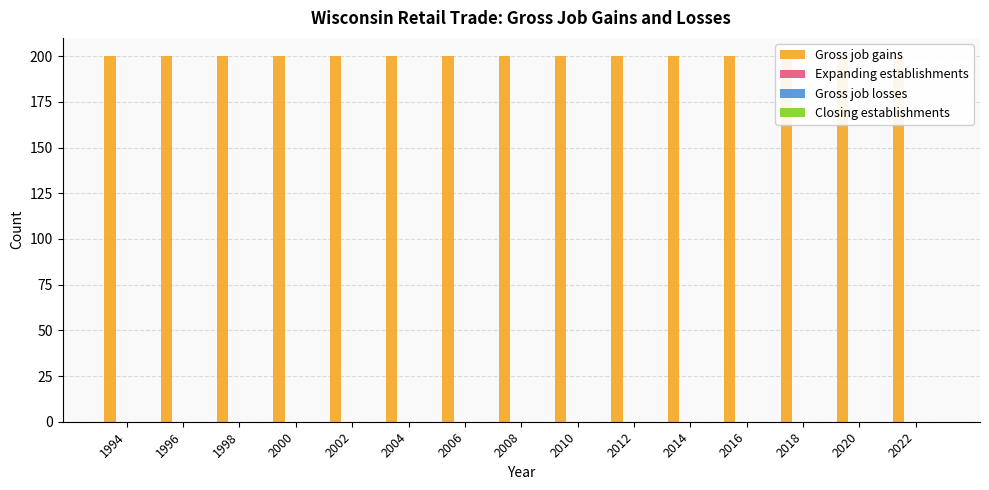

Does the chart contain any negative values?

No